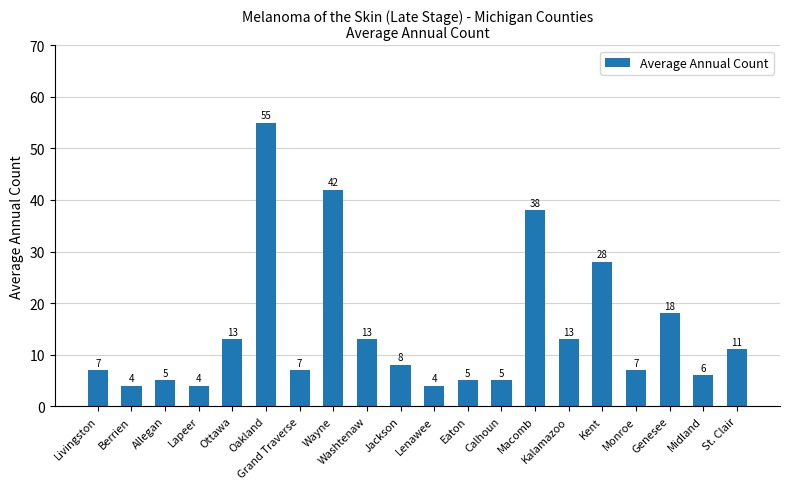

What is the average value?

15